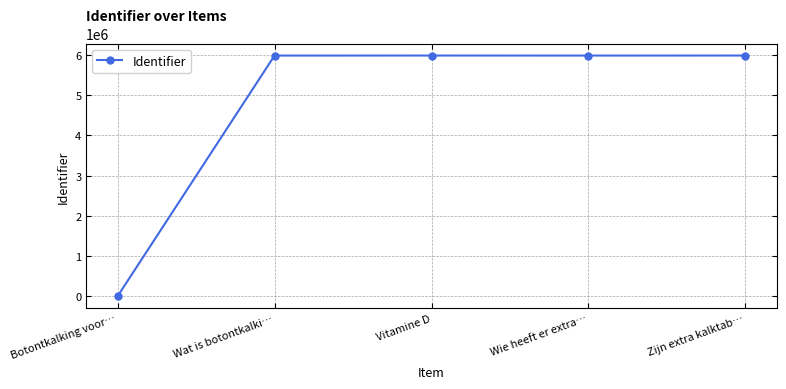

What is the sum of all values?

23938882